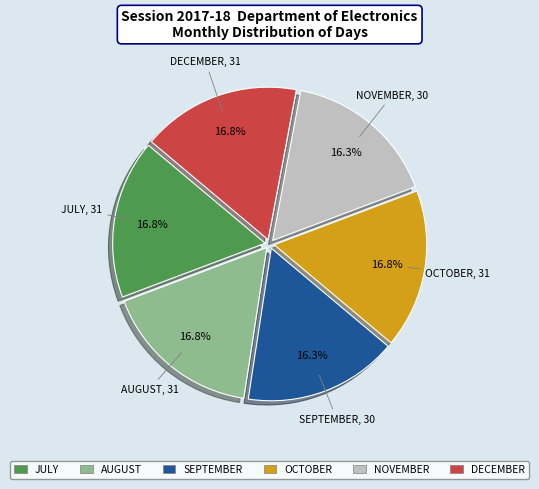

Is there a majority slice in this chart?

No